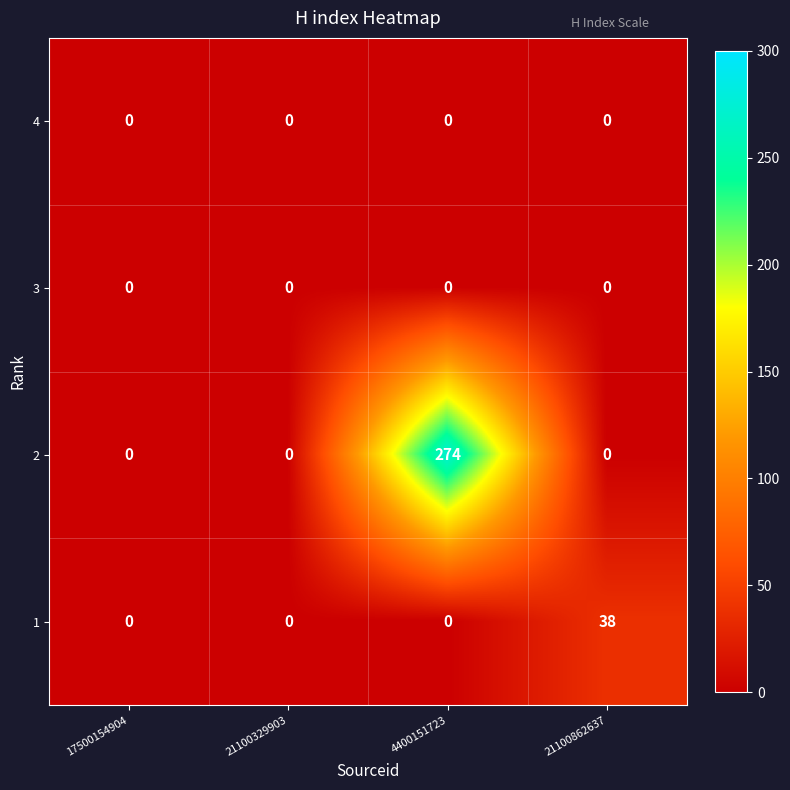

What is the highest value of the 2 series?

274